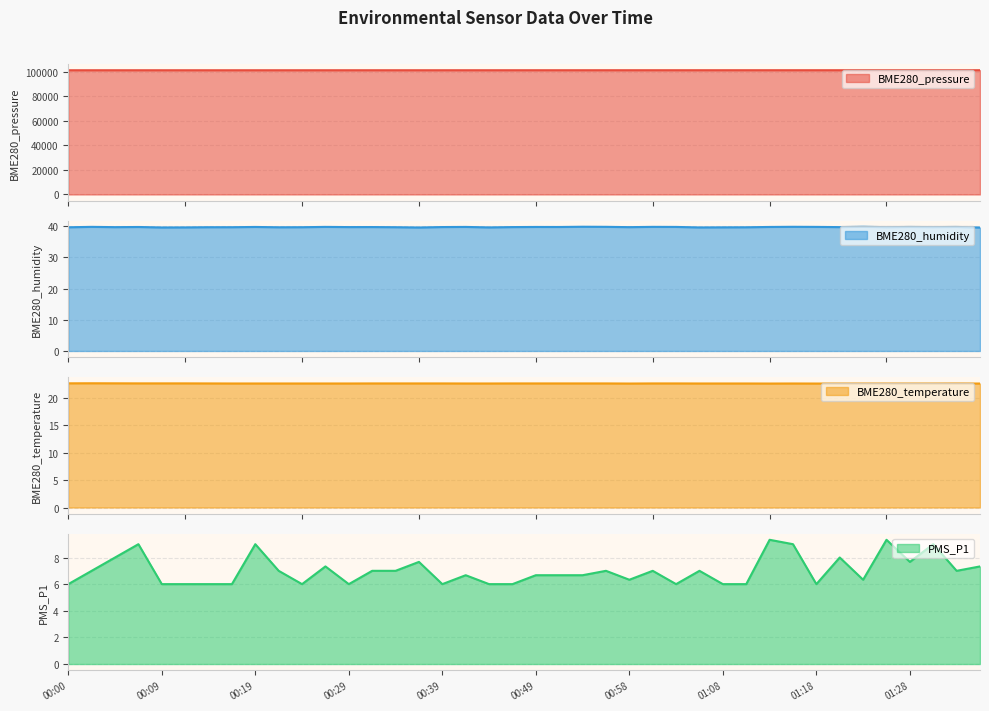

Reading left to right, transcribe all the data shown in this chart.

BME280_pressure: 101146.4	101146.5	101145.9	101146.2	101144.4	101143.1	101140.6	101140.9	101143.3	101141.9	101144.3	101147.1	101147.5	101151.1	101149.3	101150.8	101152.2	101153.7	101151.4	101156.0	101158.5	101161.1	101160.9	101166.2	101166.0	101169.8	101169.1	101168.8	101170.4	101172.1	101171.8	101172.7	101173.5	101170.4	101169.1	101173.2	101172.1	101169.9	101174.1	101172.5
BME280_humidity: 39.7	39.8	39.7	39.8	39.6	39.6	39.7	39.7	39.8	39.7	39.7	39.8	39.7	39.7	39.7	39.6	39.7	39.8	39.6	39.7	39.8	39.8	39.8	39.8	39.7	39.8	39.8	39.6	39.6	39.7	39.8	39.8	39.8	39.7	39.8	39.7	39.8	39.7	39.8	39.6
BME280_temperature: 22.6	22.6	22.6	22.6	22.6	22.6	22.6	22.6	22.6	22.6	22.6	22.6	22.6	22.6	22.6	22.6	22.6	22.6	22.6	22.6	22.6	22.6	22.6	22.6	22.5	22.6	22.6	22.6	22.6	22.6	22.5	22.6	22.5	22.5	22.5	22.5	22.5	22.5	22.6	22.5
PMS_P1: 6.0	7.0	8.0	9.0	6.0	6.0	6.0	6.0	9.0	7.0	6.0	7.3	6.0	7.0	7.0	7.7	6.0	6.7	6.0	6.0	6.7	6.7	6.7	7.0	6.3	7.0	6.0	7.0	6.0	6.0	9.3	9.0	6.0	8.0	6.3	9.3	7.7	9.0	7.0	7.3